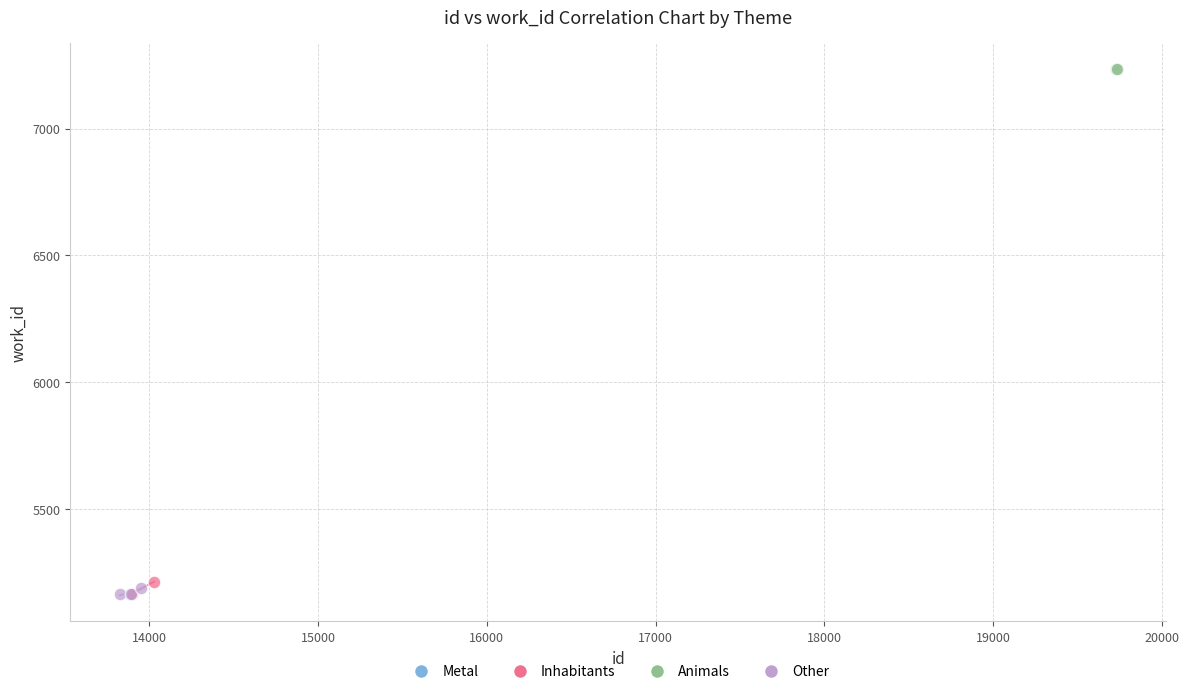

What are all the series names shown in the legend?

Metal, Inhabitants, Animals, Other